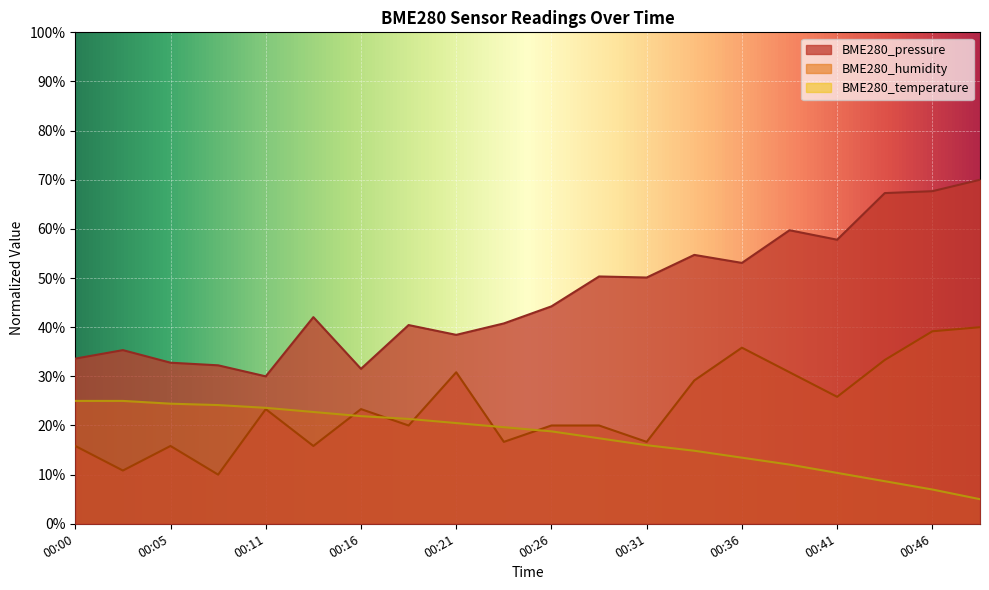

Is the value of BME280_temperature at 00:34 greater than the value of BME280_humidity at 00:18?

No